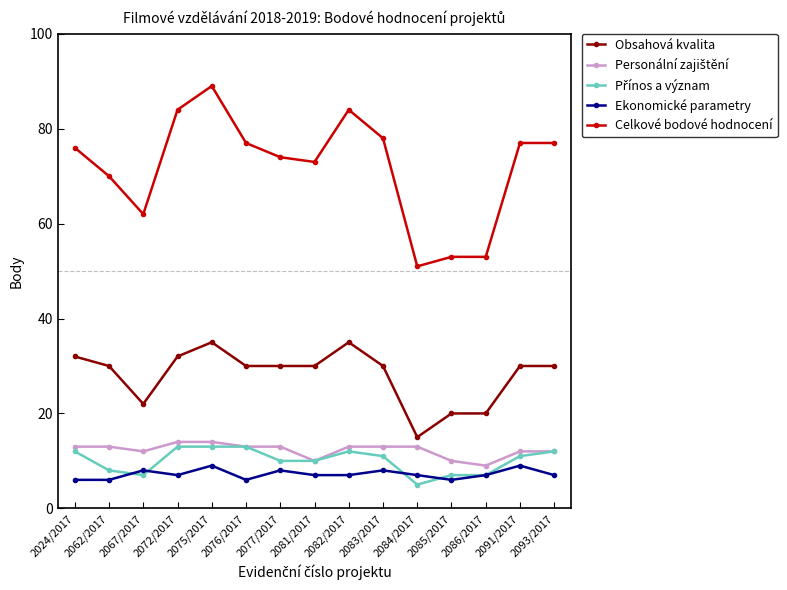

What is the total value across all series at 2085/2017?

96